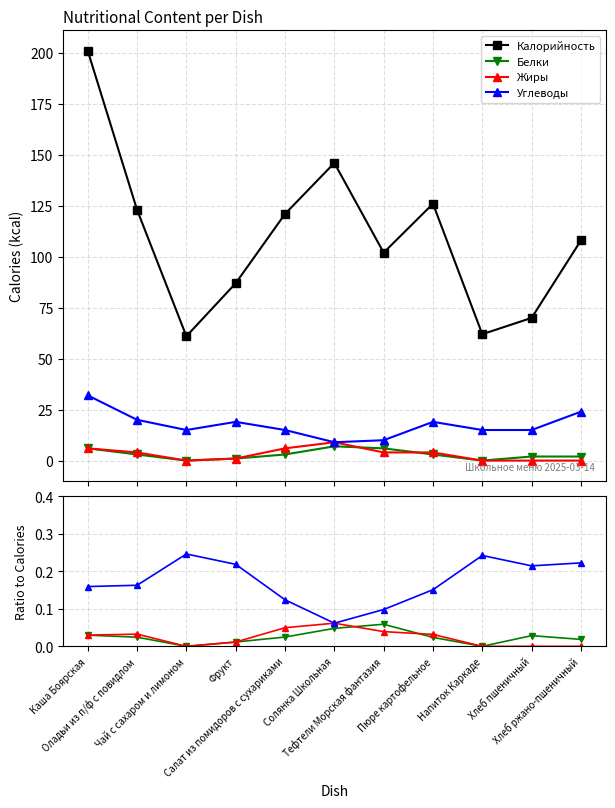

Does the chart display data point markers on the line(s)?

Yes